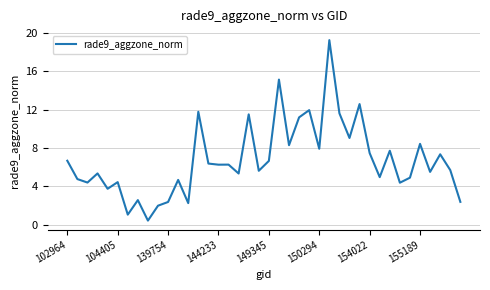

What is the difference between the maximum and minimum values?

18.8